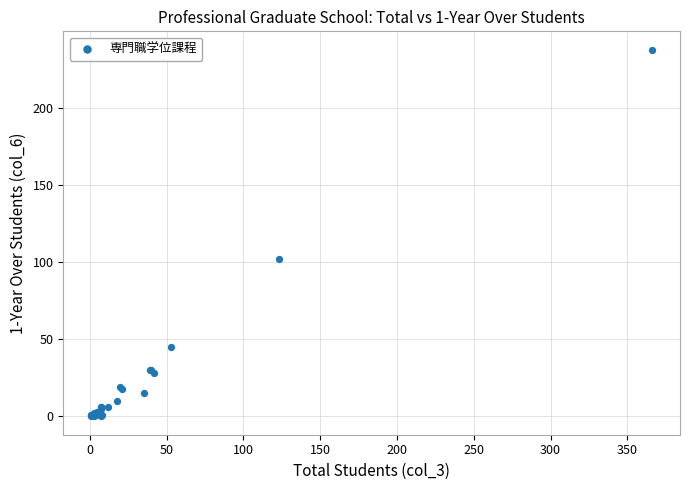

What Y value in the scatter plot is closest to 119?

102